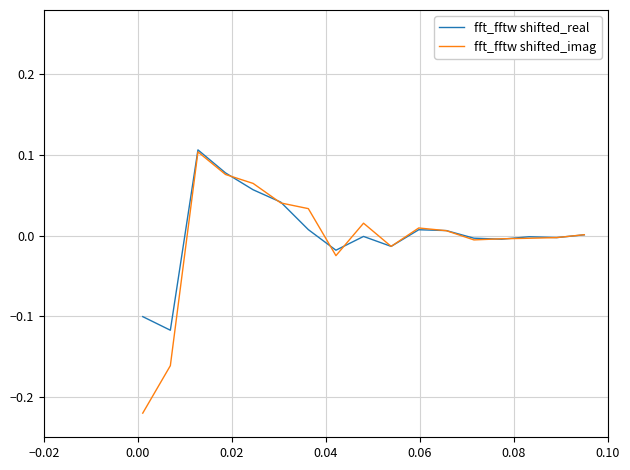

Count the number of categories in the chart.

17